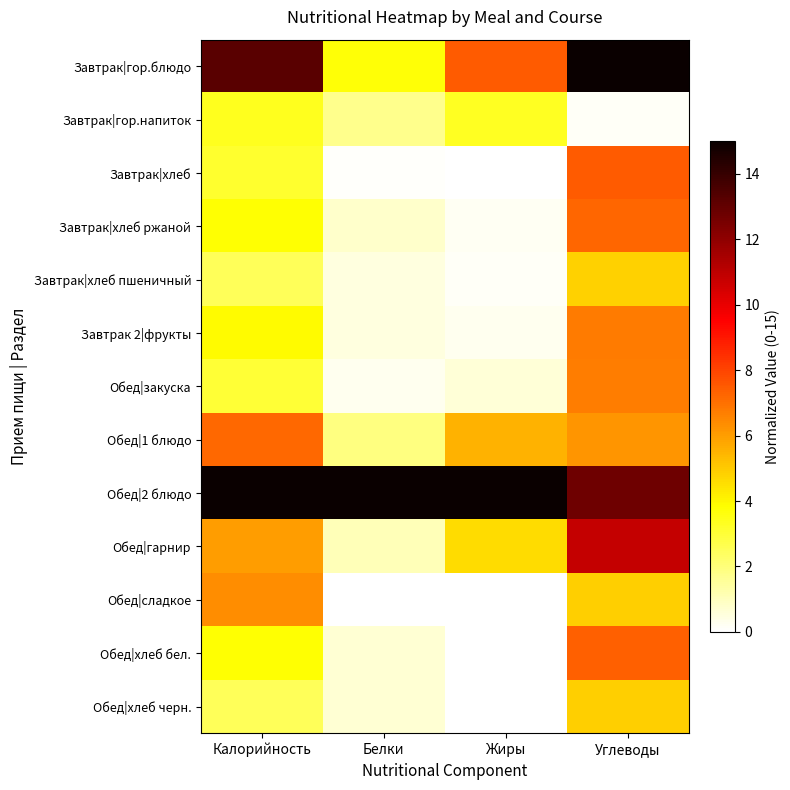

Reading left to right, list all the values displayed in this chart.

Завтрак|гор.блюдо: Калорийность=13.2	Белки=3.7	Жиры=7.5	Углеводы=15.0
Завтрак|гор.напиток: Калорийность=3.4	Белки=1.7	Жиры=3.3	Углеводы=0.1
Завтрак|хлеб: Калорийность=3.1	Белки=0.1	Жиры=0.0	Углеводы=7.5
Завтрак|хлеб ржаной: Калорийность=3.8	Белки=0.8	Жиры=0.2	Углеводы=7.2
Завтрак|хлеб пшеничный: Калорийность=2.5	Белки=0.5	Жиры=0.1	Углеводы=4.8
Завтрак 2|фрукты: Калорийность=3.9	Белки=0.5	Жиры=0.3	Углеводы=6.7
Обед|закуска: Калорийность=3.0	Белки=0.3	Жиры=0.6	Углеводы=6.7
Обед|1 блюдо: Калорийность=7.2	Белки=1.9	Жиры=5.5	Углеводы=6.2
Обед|2 блюдо: Калорийность=15.0	Белки=15.0	Жиры=15.0	Углеводы=12.7
Обед|гарнир: Калорийность=6.0	Белки=1.1	Жиры=4.6	Углеводы=10.8
Обед|сладкое: Калорийность=6.3	Белки=0.0	Жиры=0.0	Углеводы=4.9
Обед|хлеб бел.: Калорийность=3.8	Белки=0.7	Жиры=0.0	Углеводы=7.4
Обед|хлеб черн.: Калорийность=2.5	Белки=0.7	Жиры=0.0	Углеводы=4.9